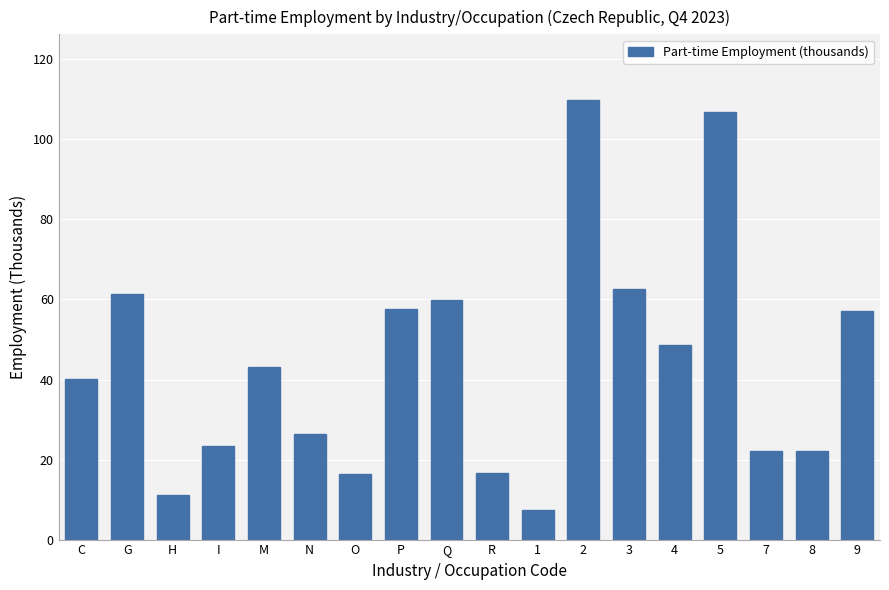

The value at R is 16.5. True or false?

True